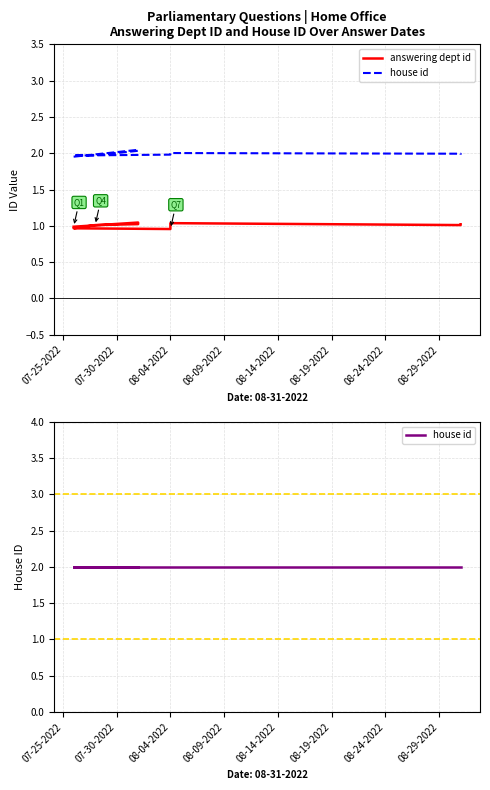

What is the difference between the highest and lowest values at 08-09-2022?

1.0